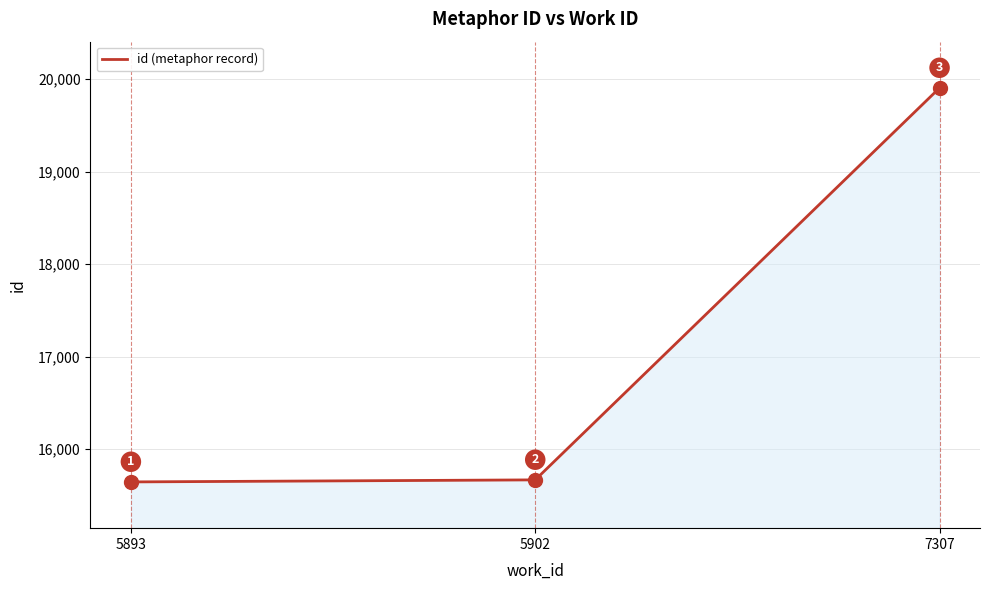

What is the average value?

17074